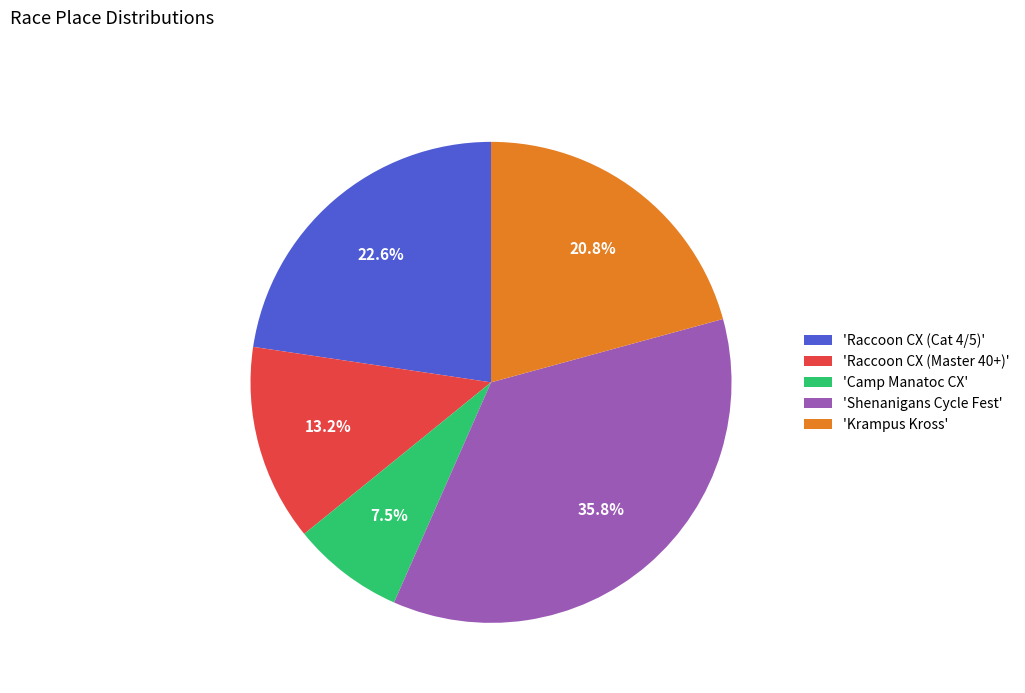

How many slices are in this pie chart?

5